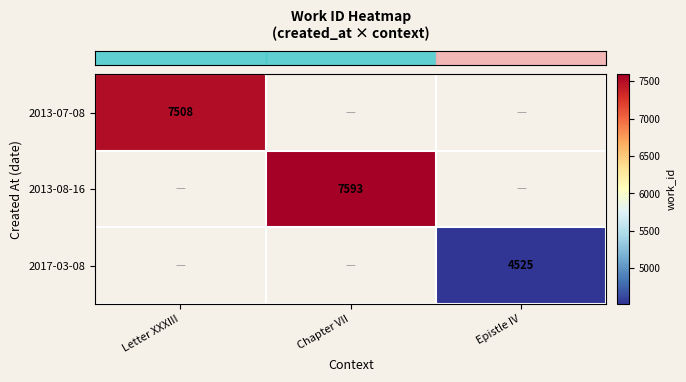

At how many categories does at least one series exceed 5338?

2